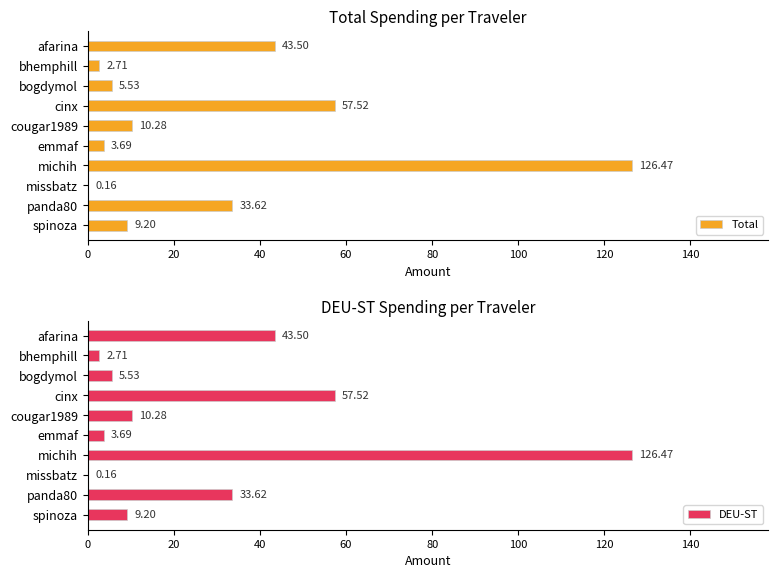

Where is Total nearest to the value 63?

cinx